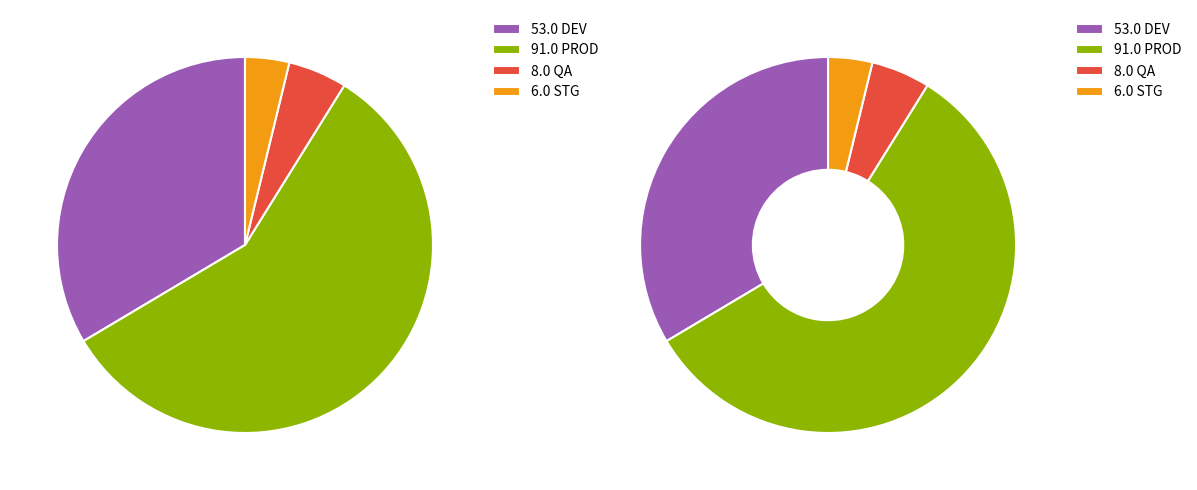

What percentage is the QA slice, to the nearest percent?

5%